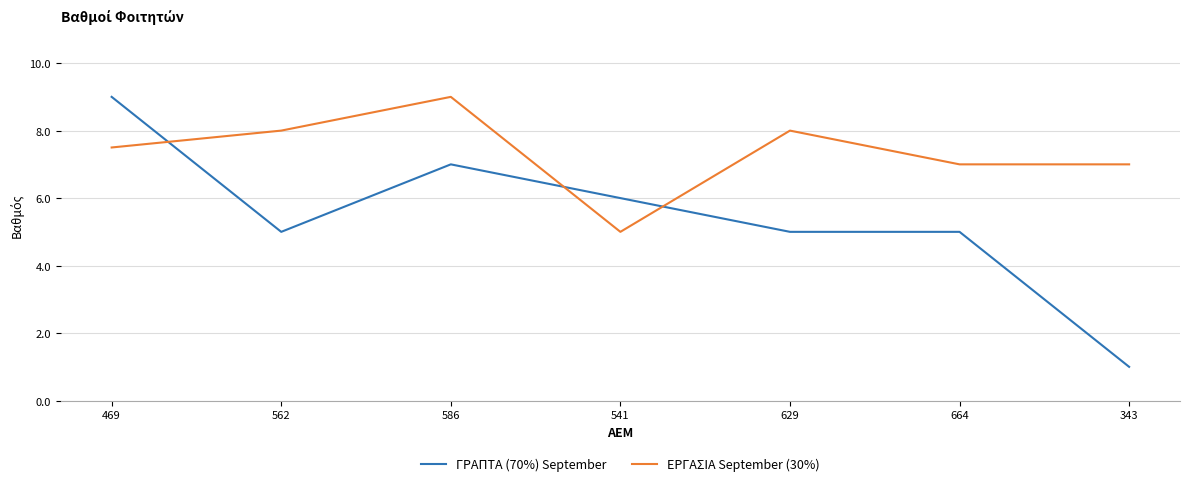

Is it true that ΕΡΓΑΣΙΑ September (30%) equals 15.7 at 586?

False